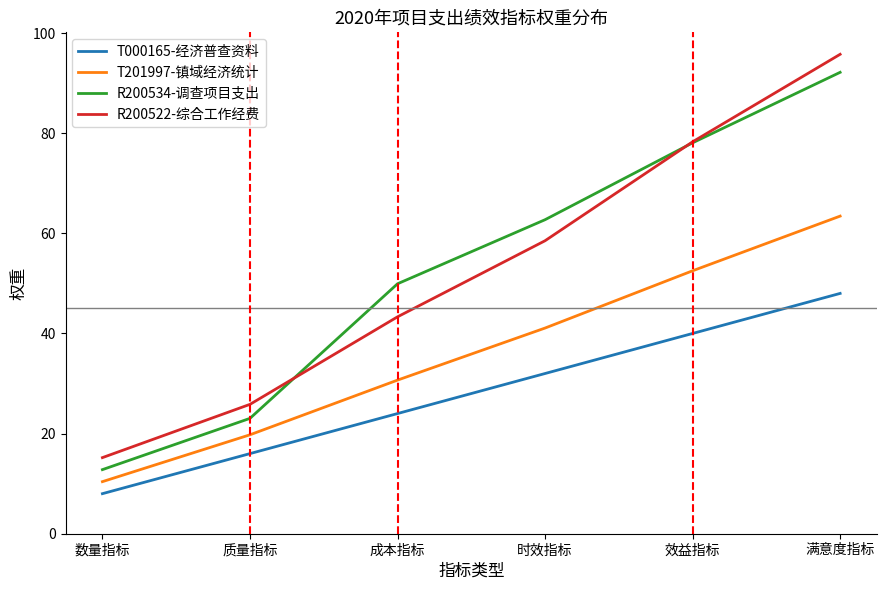

What is the smallest value displayed?

8.0